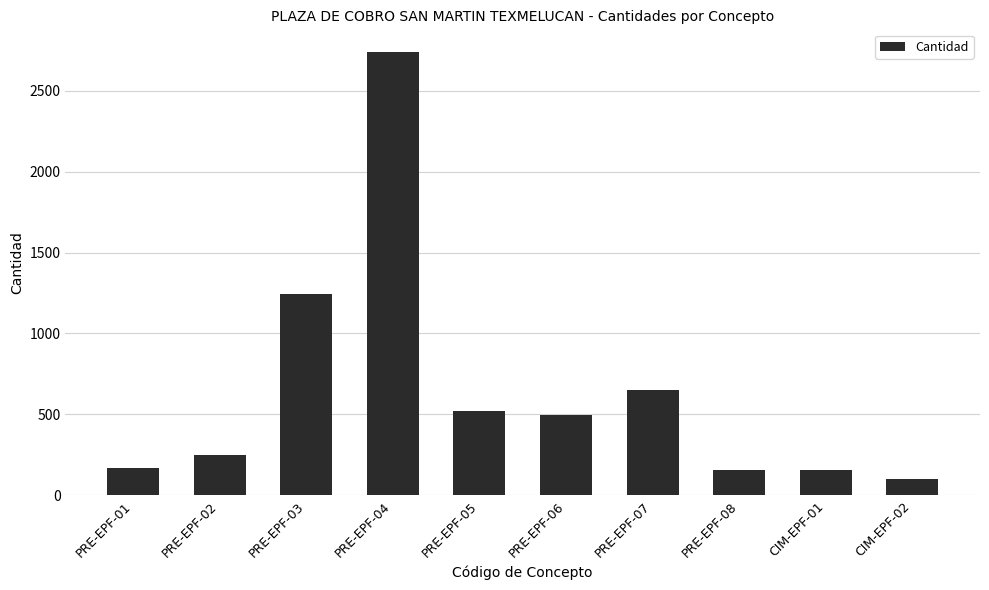

What value does the data have at PRE-EPF-03?

1241.5